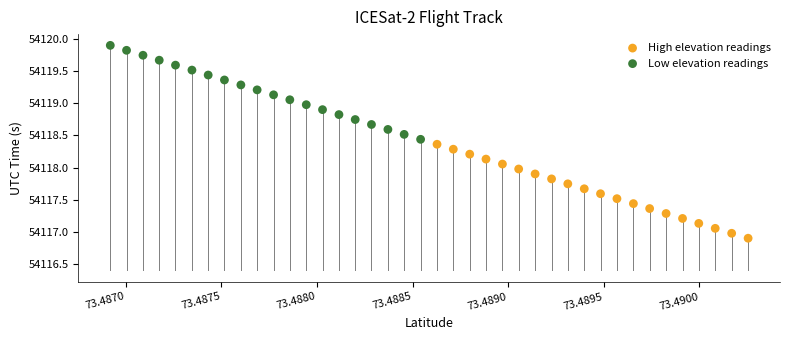

Which series contains the highest Y value?

Low elevation readings